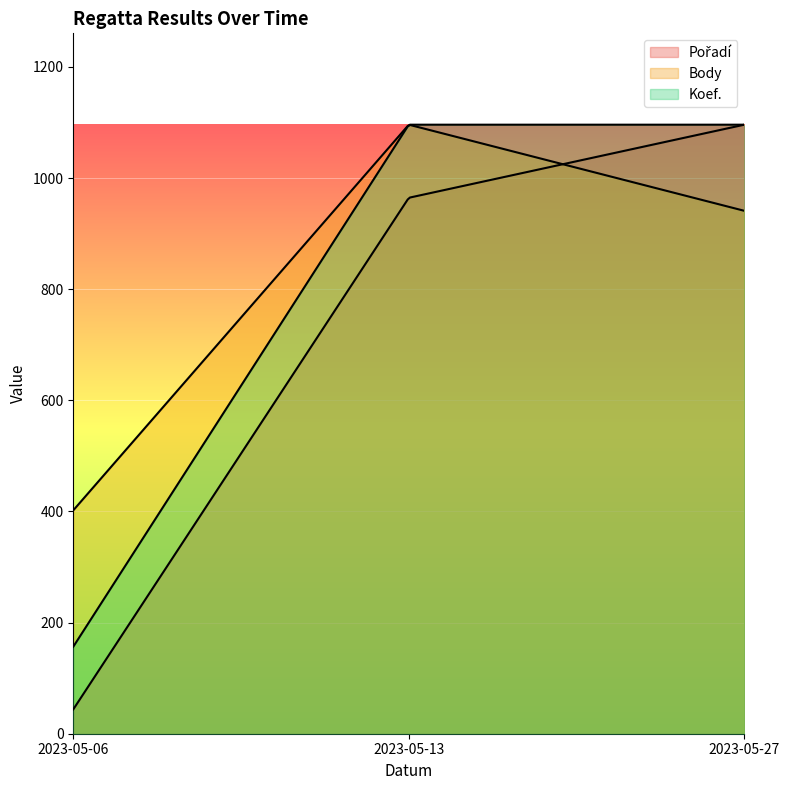

At how many categories does at least one series exceed 115?

3